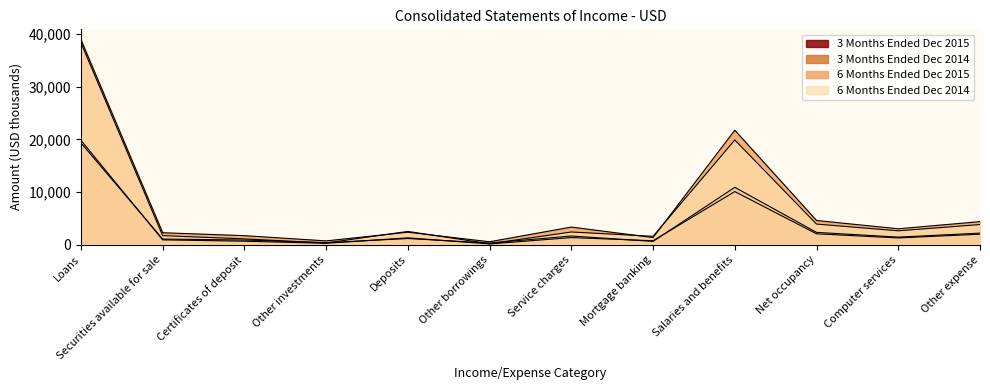

What is the greatest value displayed?

38968